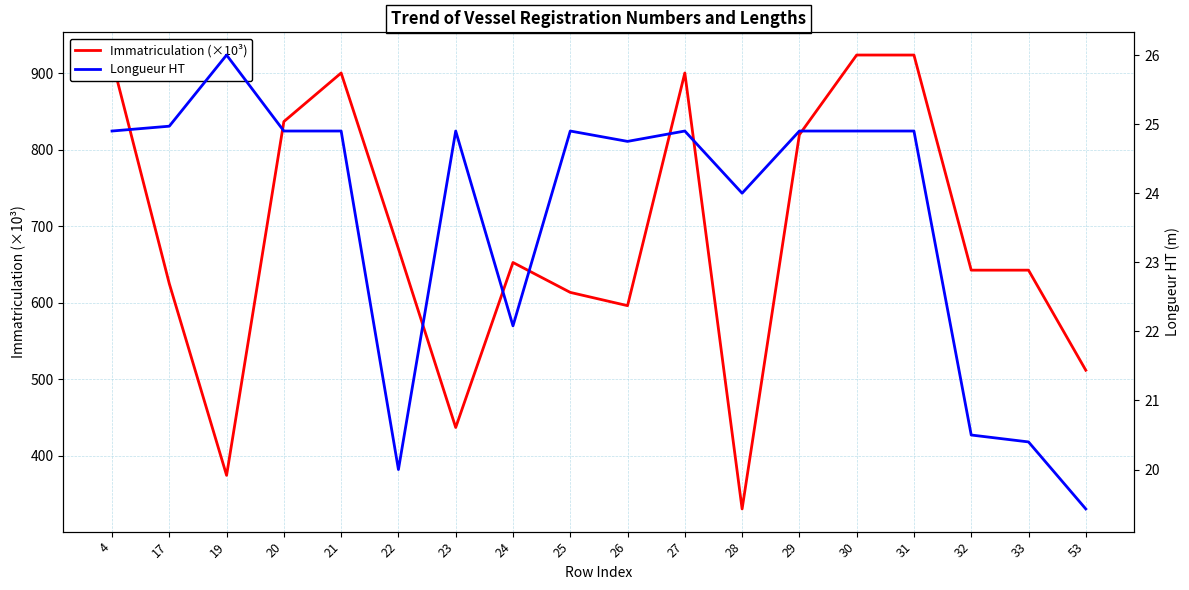

Rank the series by their average value, from lowest to highest.

Longueur HT, Immatriculation (×10³)